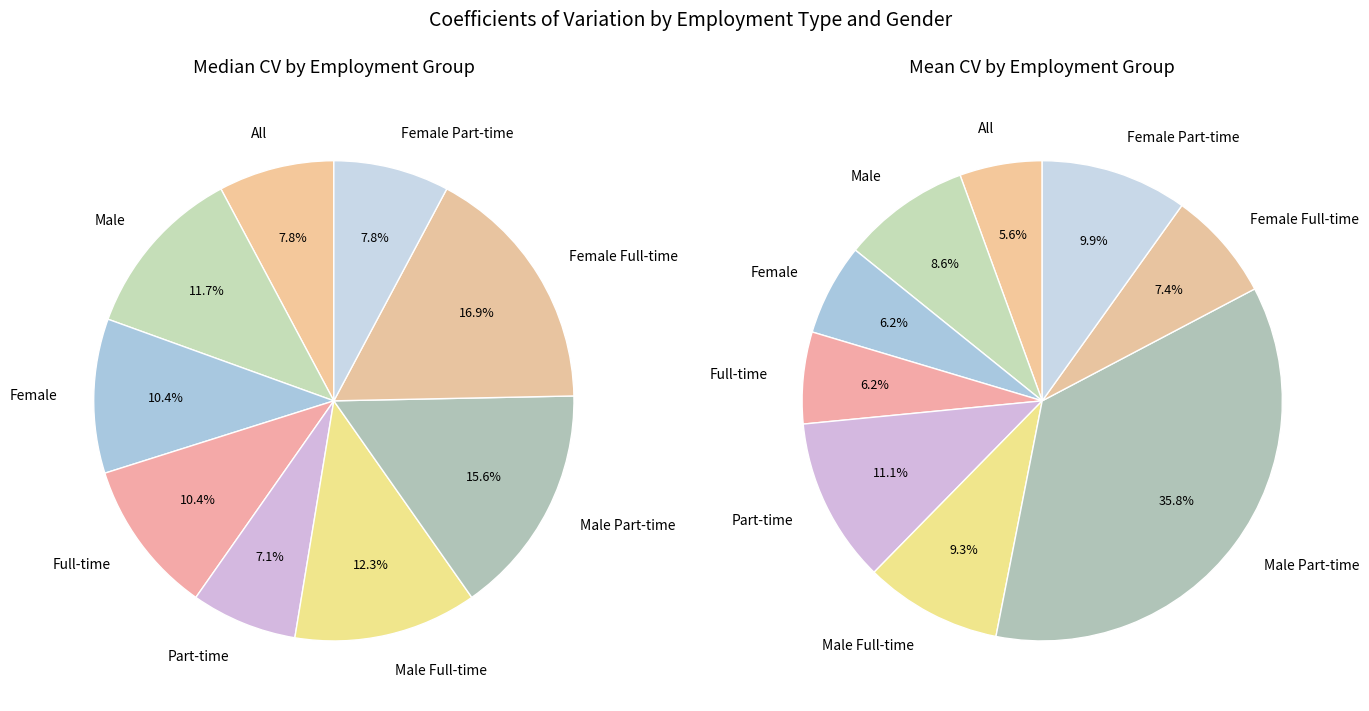

Which slice is the largest?

Male Part-time